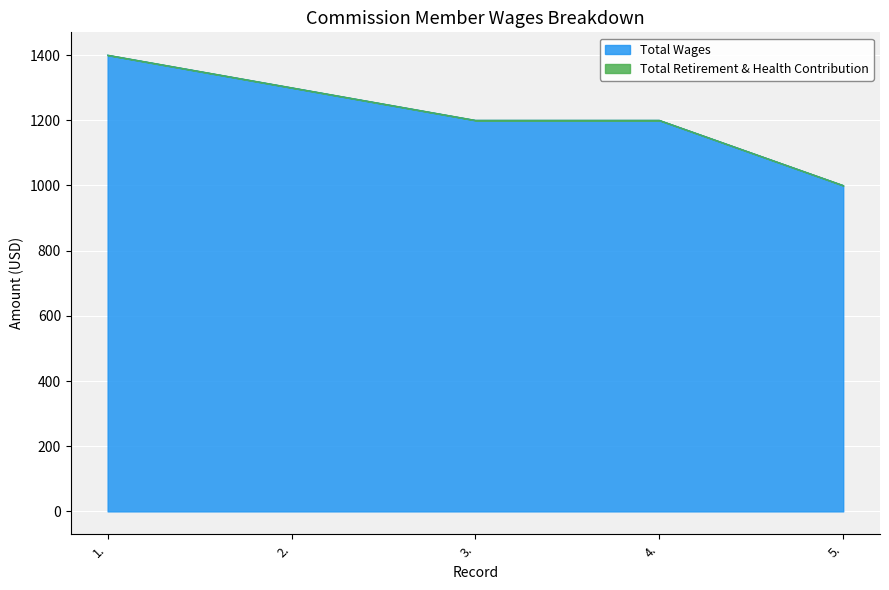

How many values exceed 1200?

2